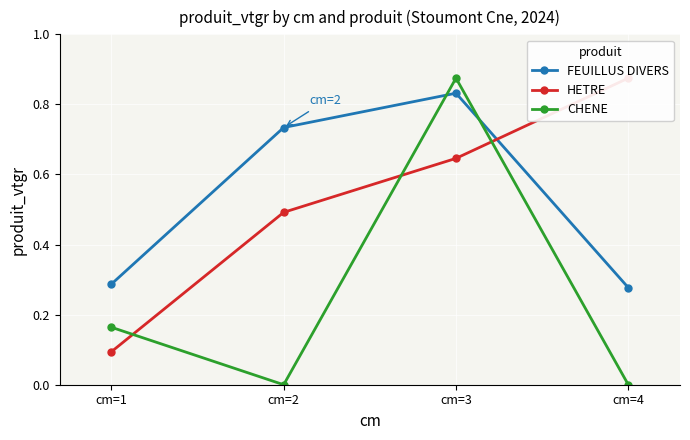

How many times do HETRE and FEUILLUS DIVERS cross each other?

1